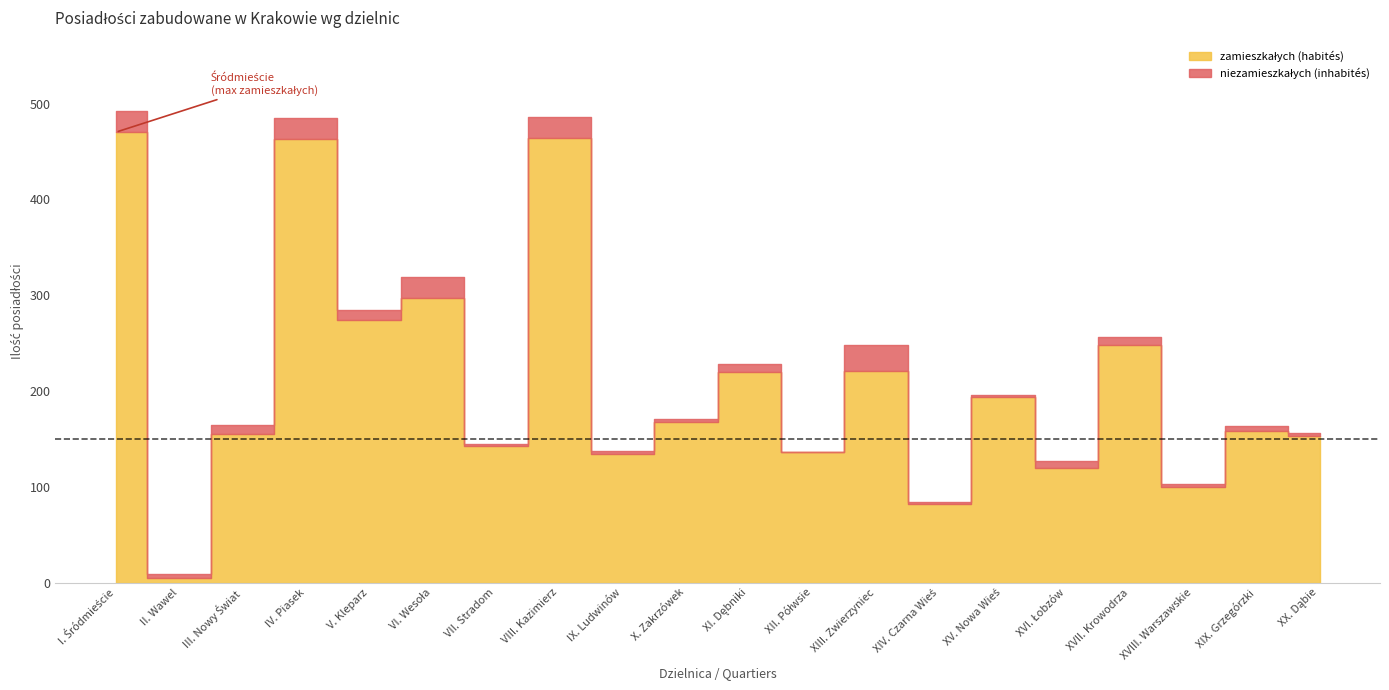

What is the total value across all series at VI. Wesoła?

319